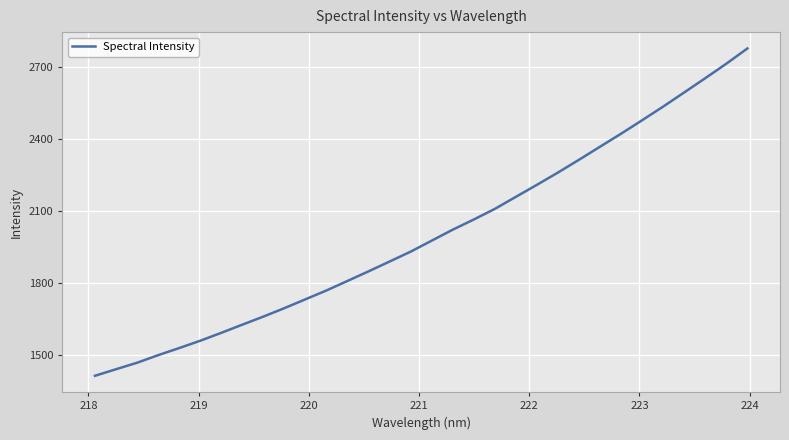

What is the difference between the maximum and minimum values?

1364.0